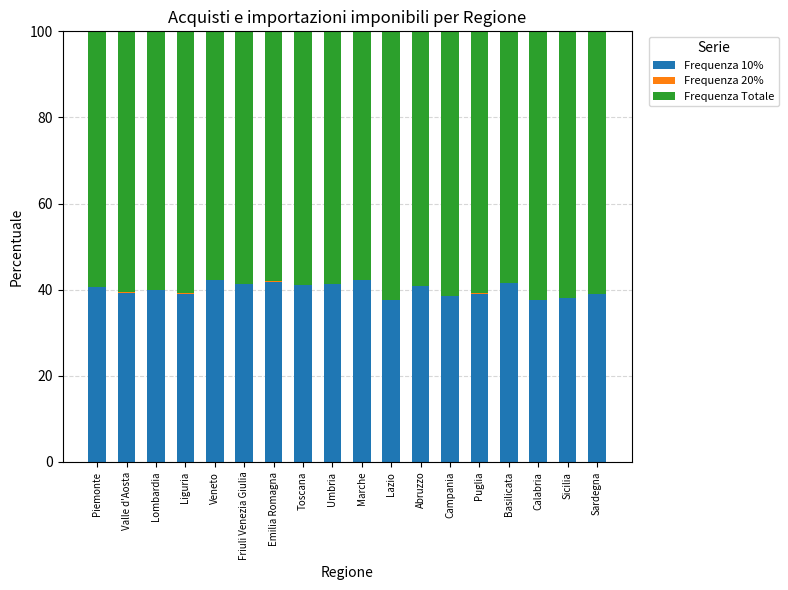

The Frequenza 10% series shows 40.6 at Piemonte. True or false?

True